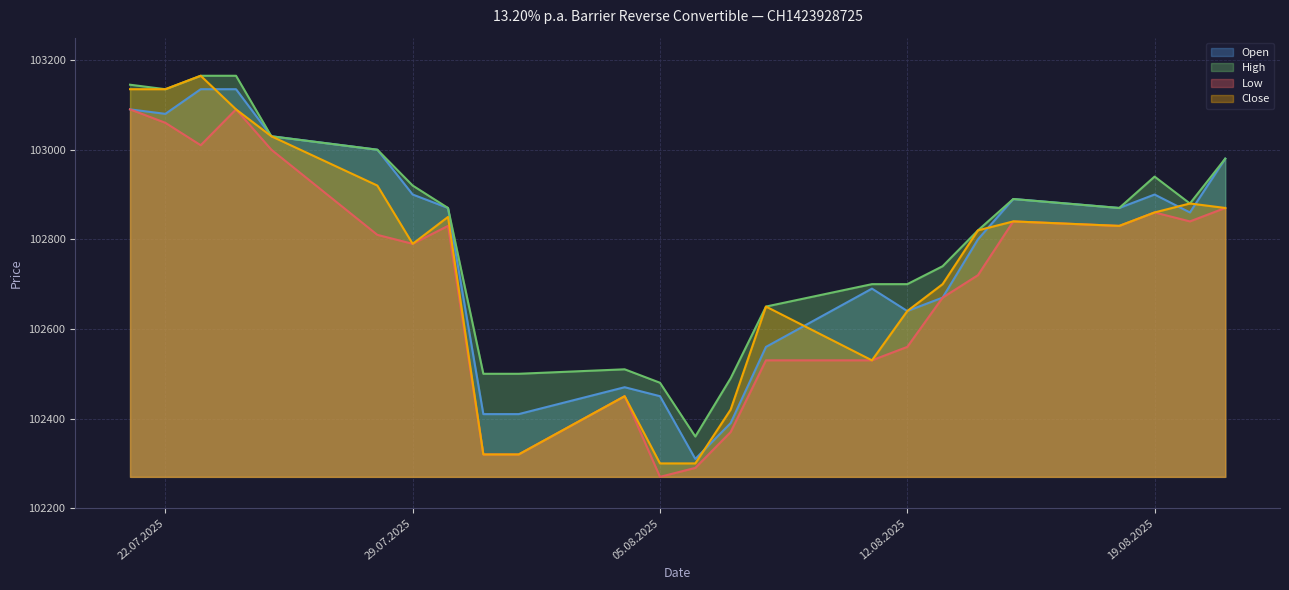

How many data points in Close are less than 102830?

12